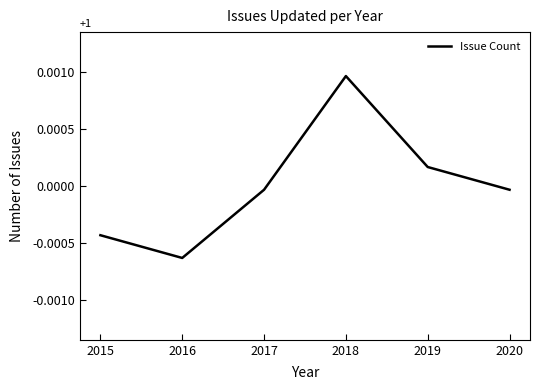

How many interior local valleys (lower than both neighbors) does the data have?

1